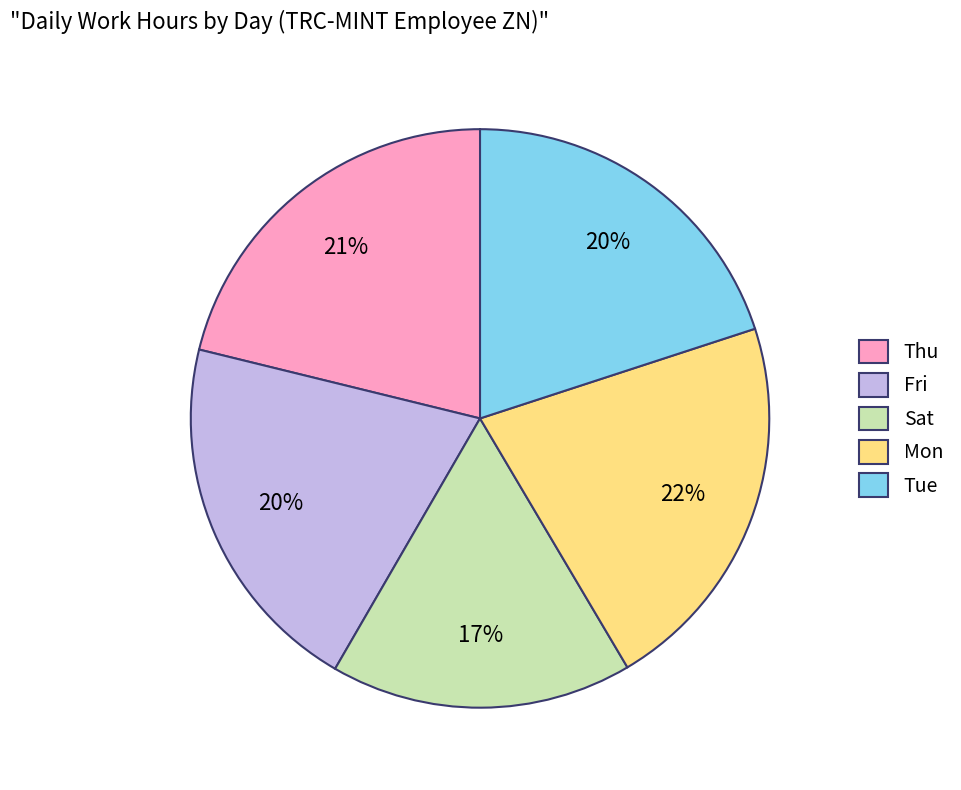

Combined, do Mon and Fri account for over 50%?

No